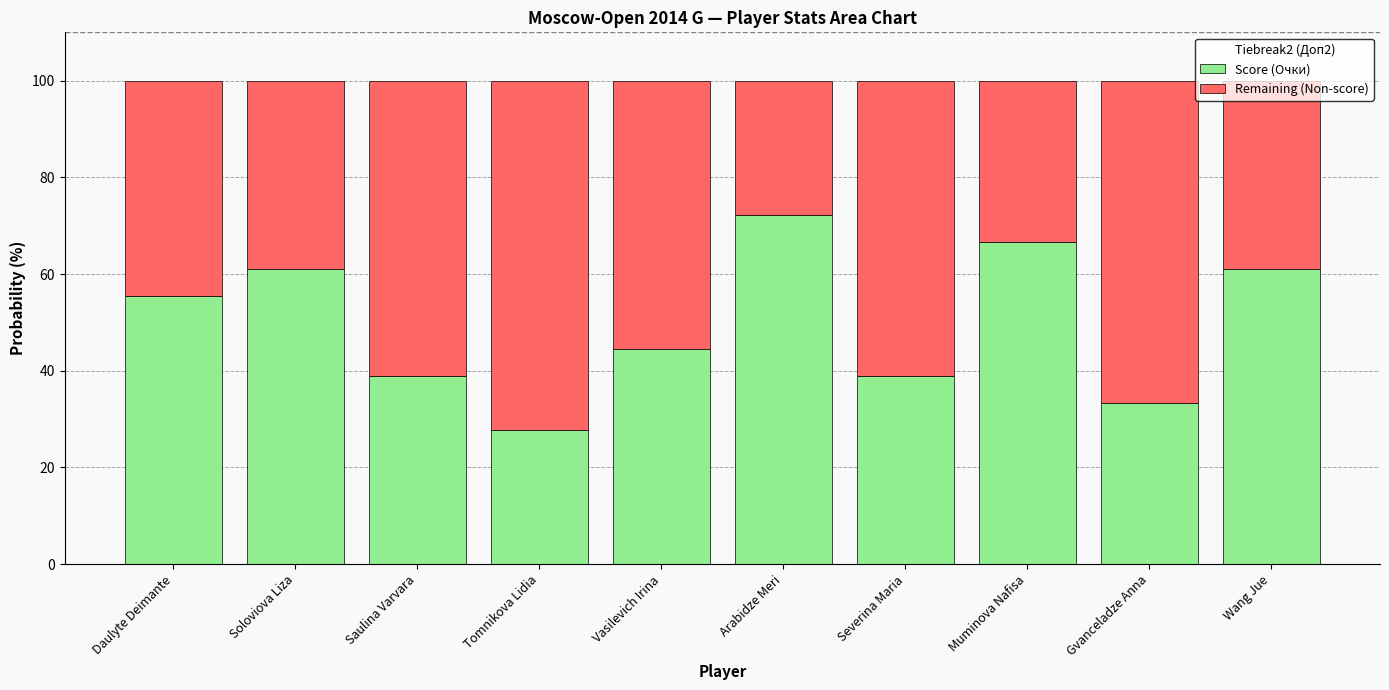

The value of Score (Очки) at Vasilevich Irina is 15.8. True or false?

False